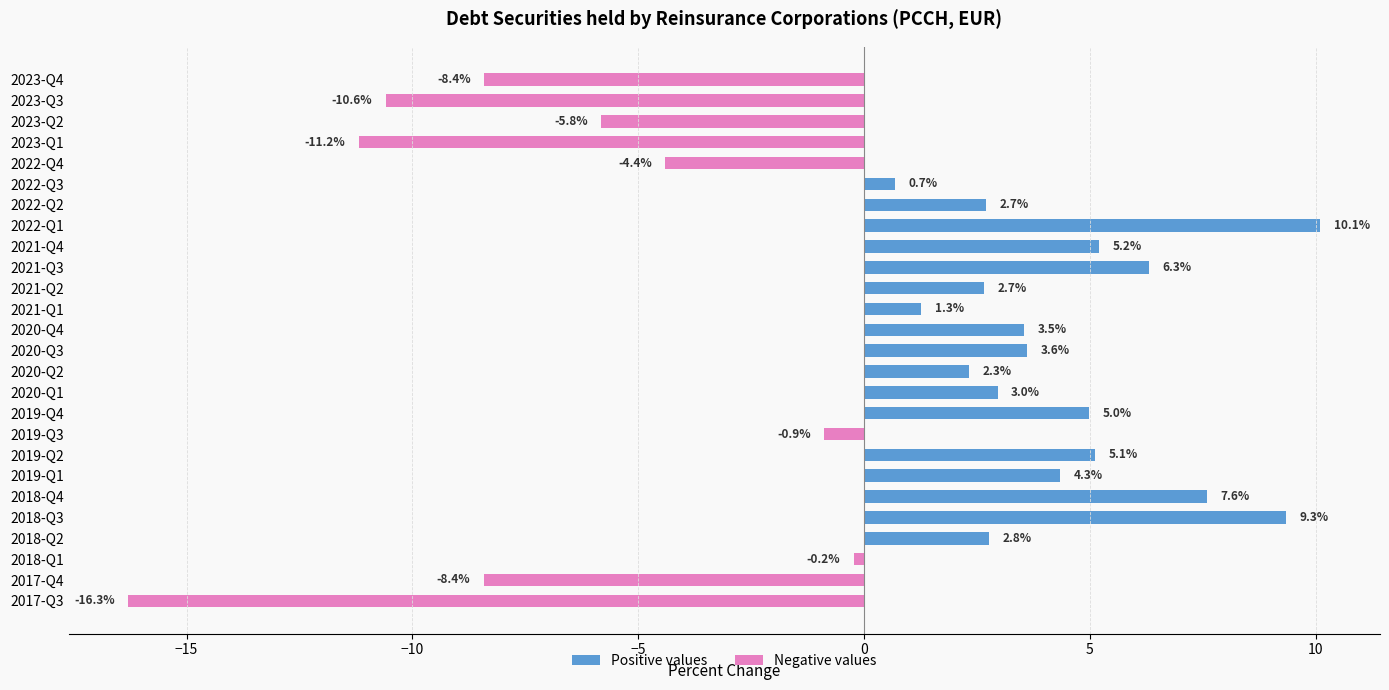

What is the smallest value displayed?

-16.3